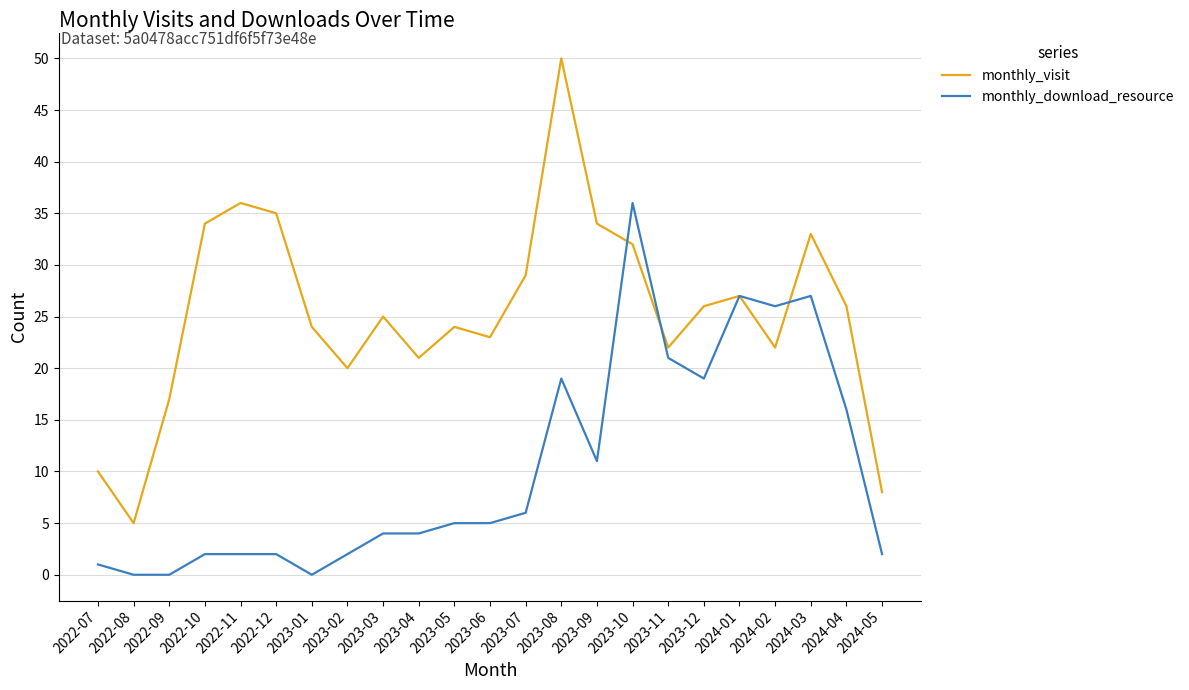

Count the number of categories in the chart.

23